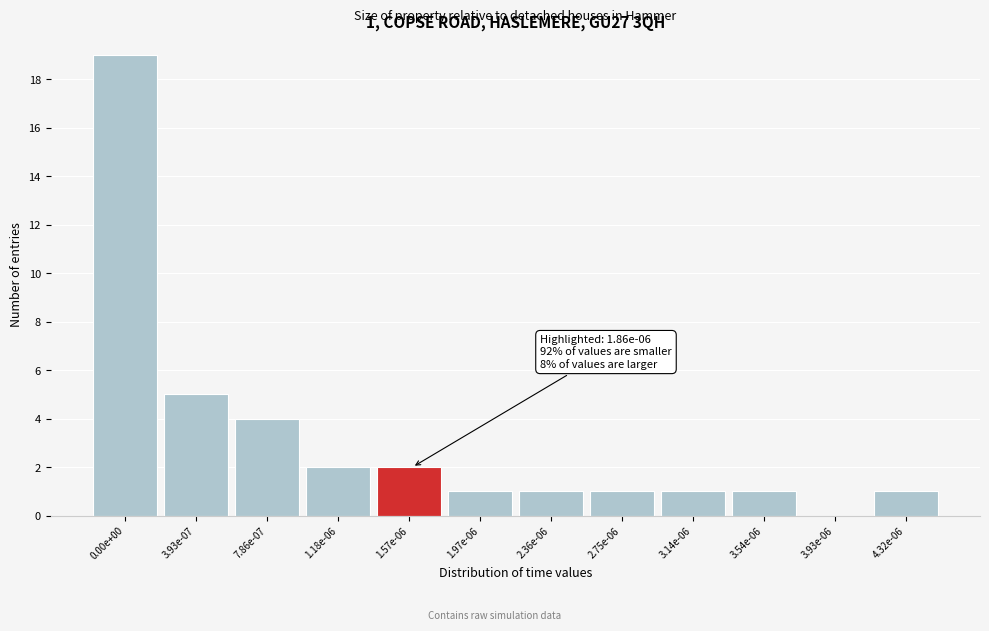

Reading left to right, transcribe all the data shown in this chart.

0.00e+00=19	3.93e-07=5	7.86e-07=4	1.18e-06=2	1.57e-06=2	1.97e-06=1	2.36e-06=1	2.75e-06=1	3.14e-06=1	3.54e-06=1	3.93e-06=0	4.32e-06=1